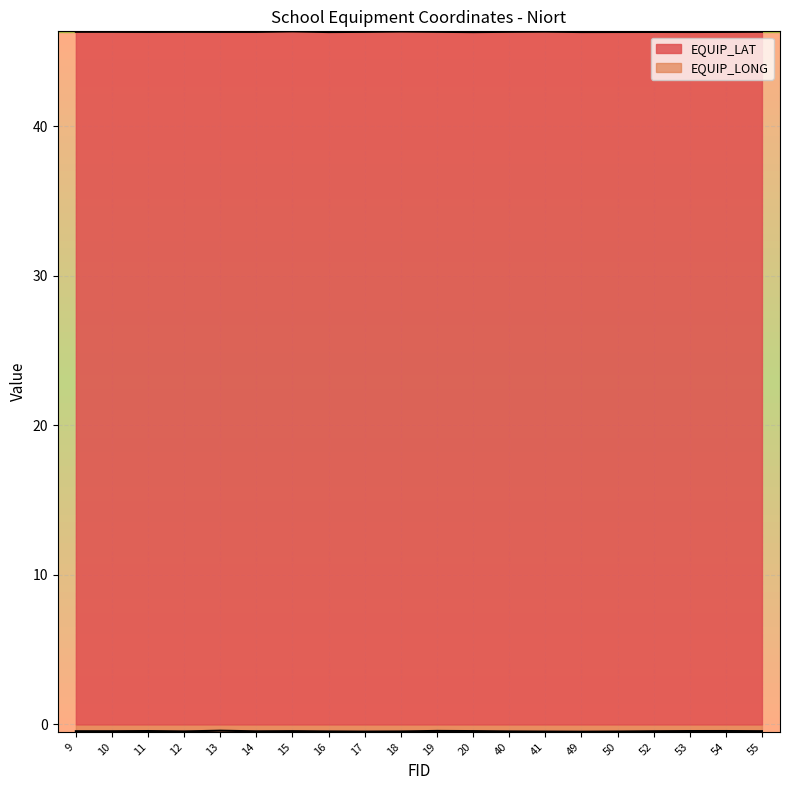

Where is the first local maximum for EQUIP_LONG?

11